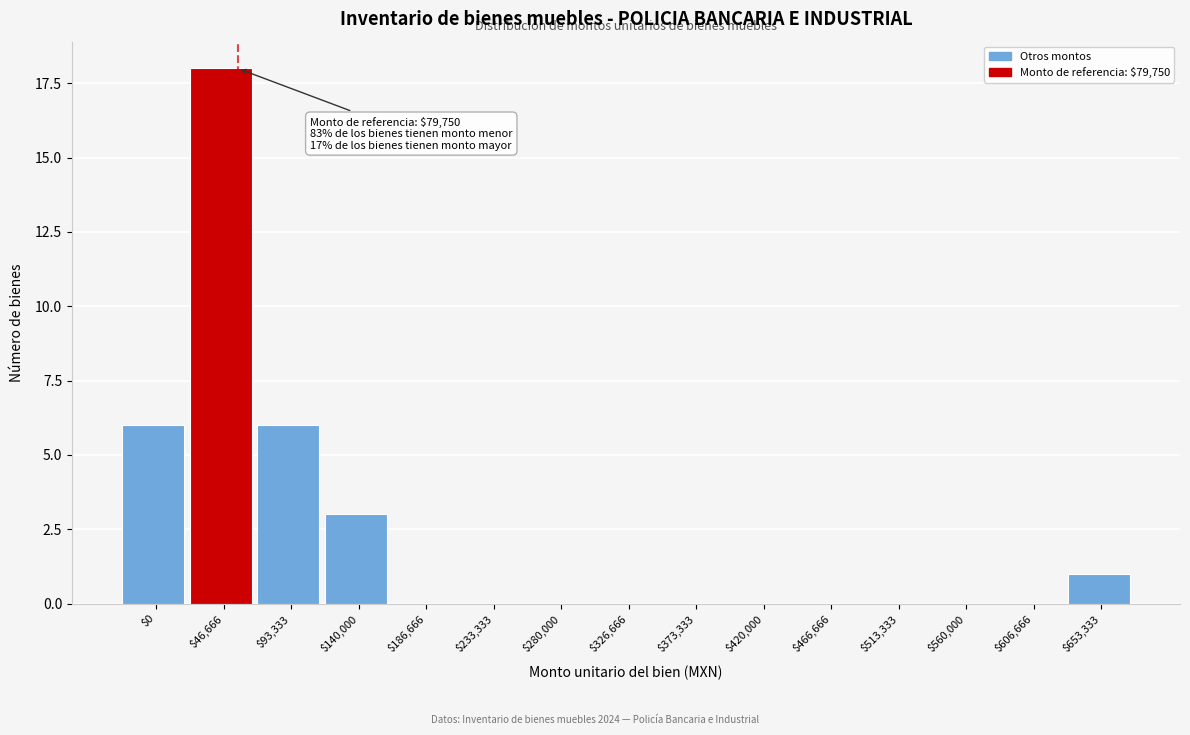

Is it true that the value at $560,000 is -6?

False